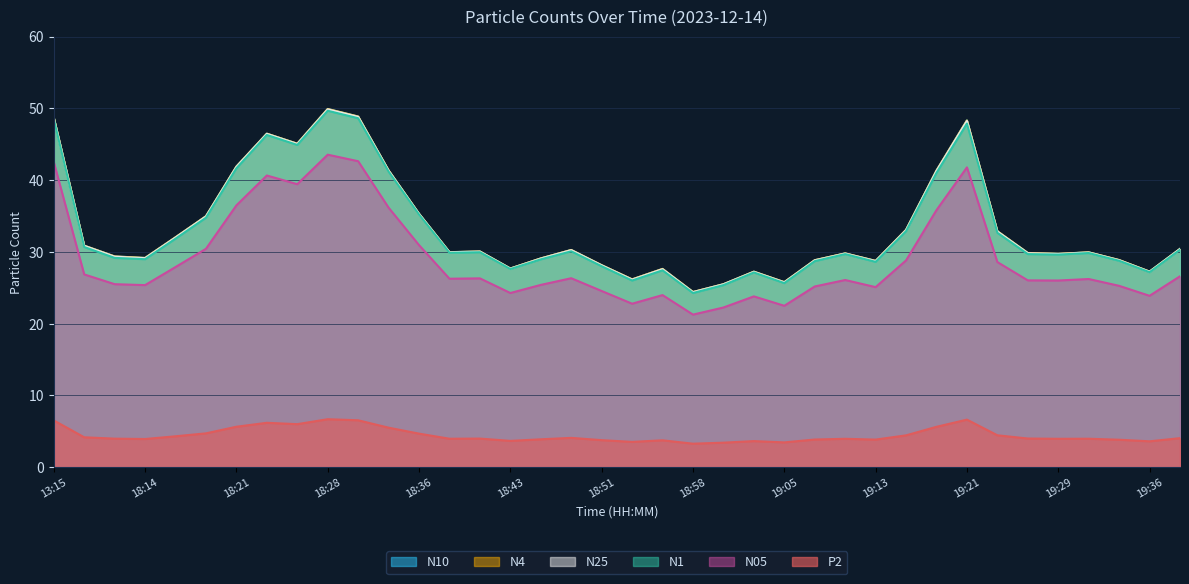

Which category has the lowest value in the N05 series?

18:58